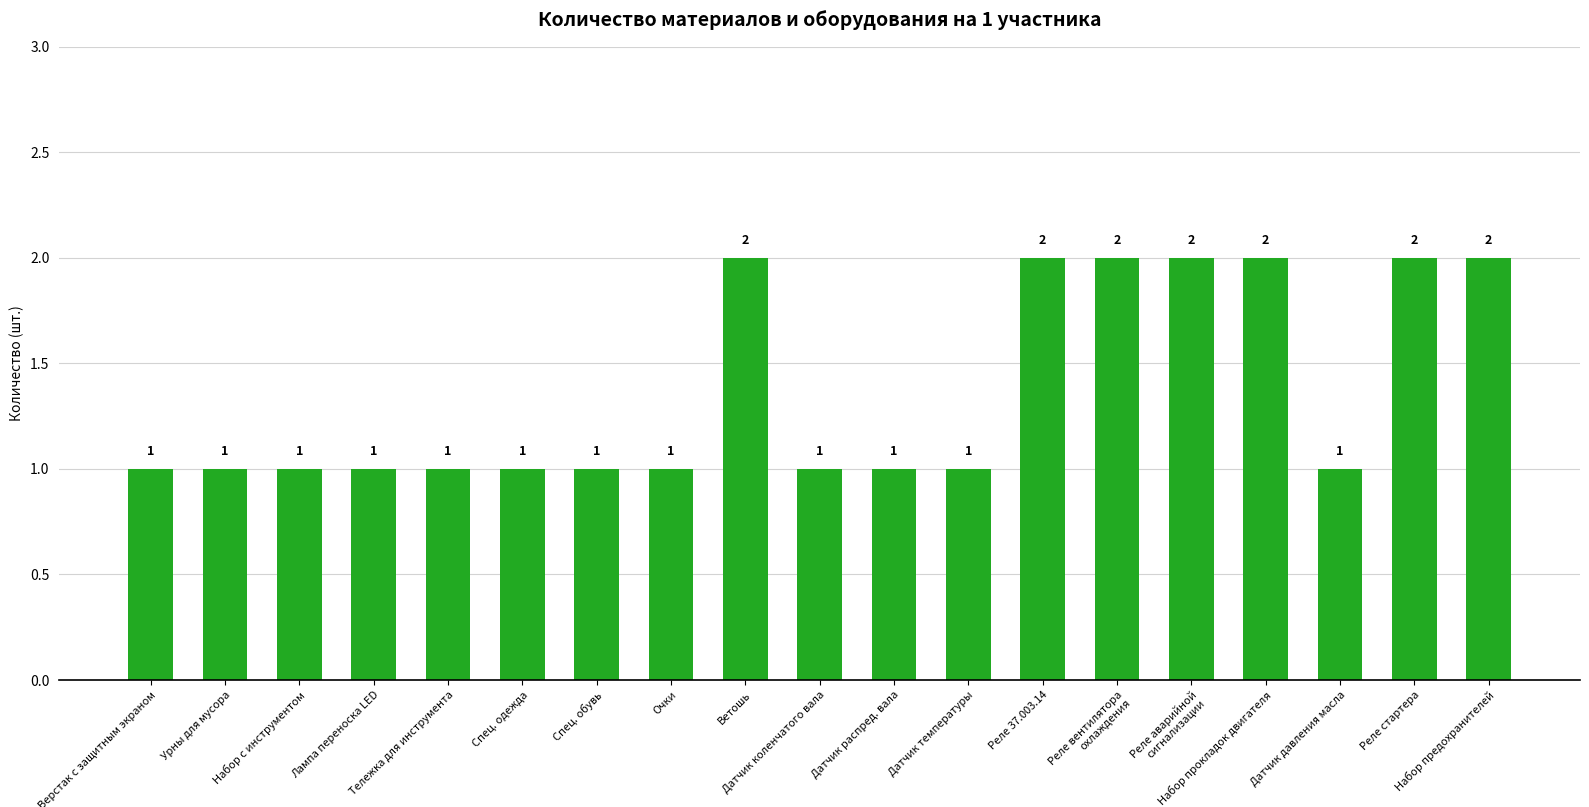

Count the number of values greater than 1.

7